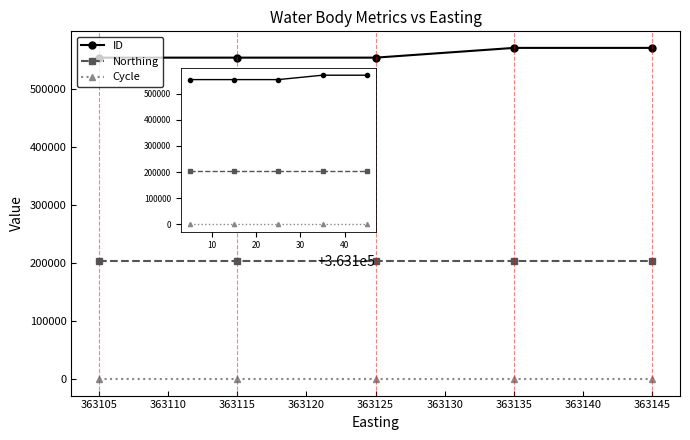

What is the difference between the second highest and minimum values in the ID series?

16825